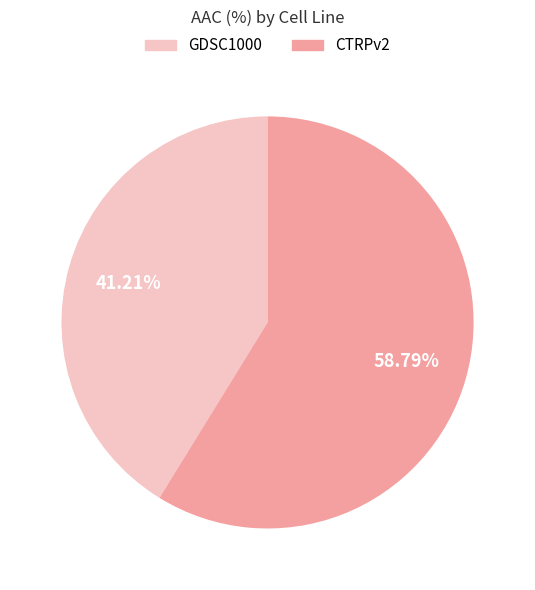

Rank the categories by value from lowest to highest.

GDSC1000, CTRPv2